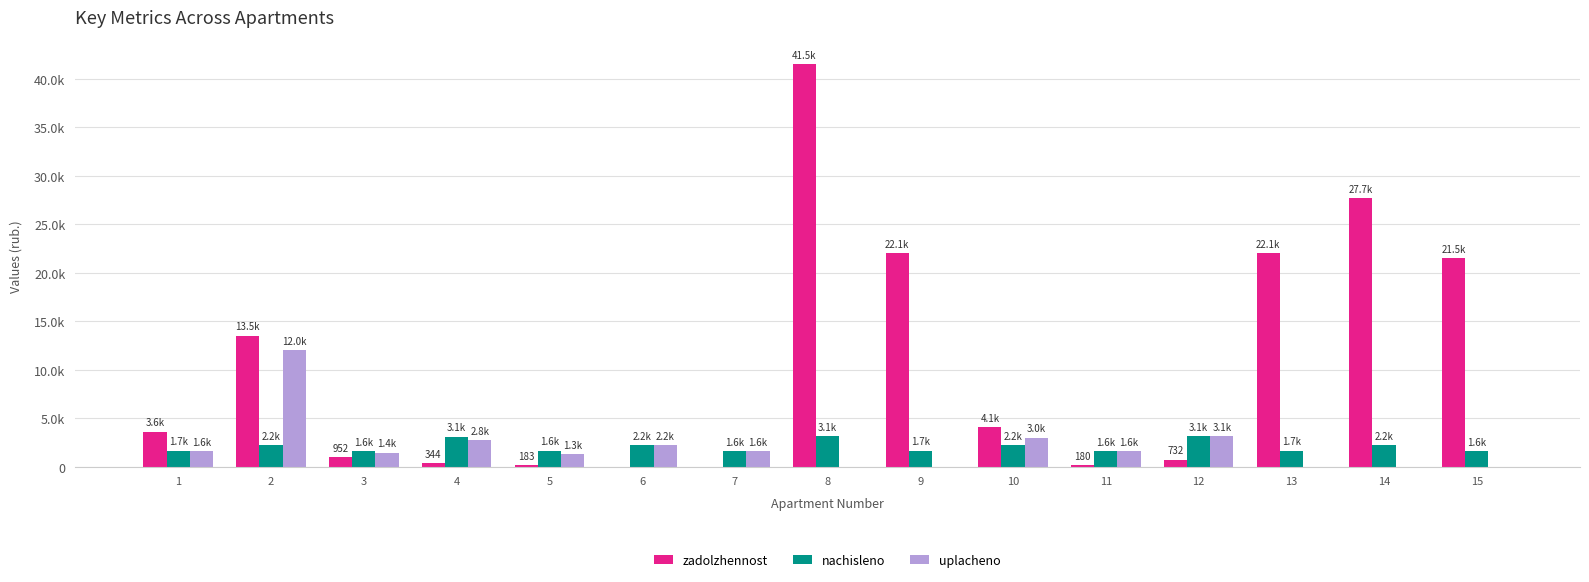

Are the bars horizontal?

No